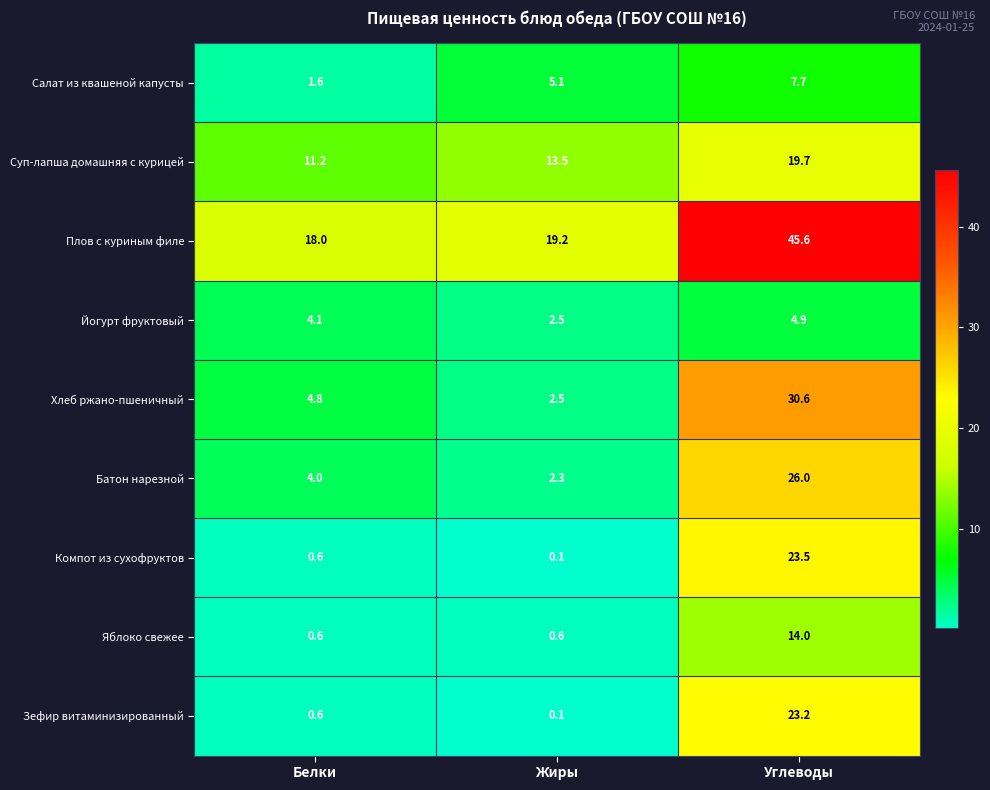

At how many categories does at least one series exceed 1?

3